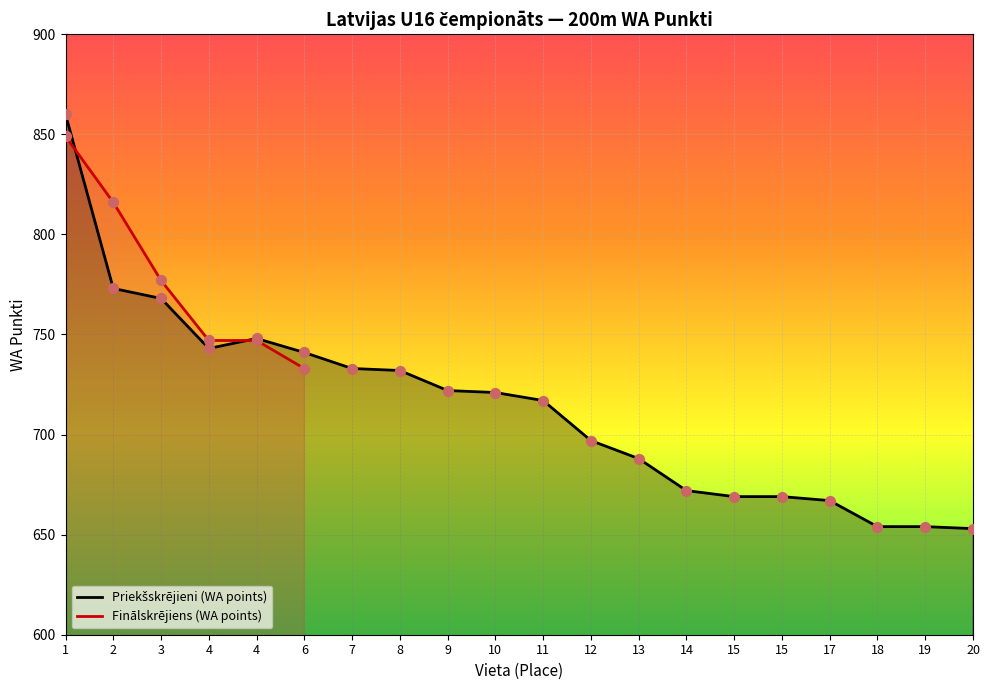

What is the change in value from 4 to 8?

-11